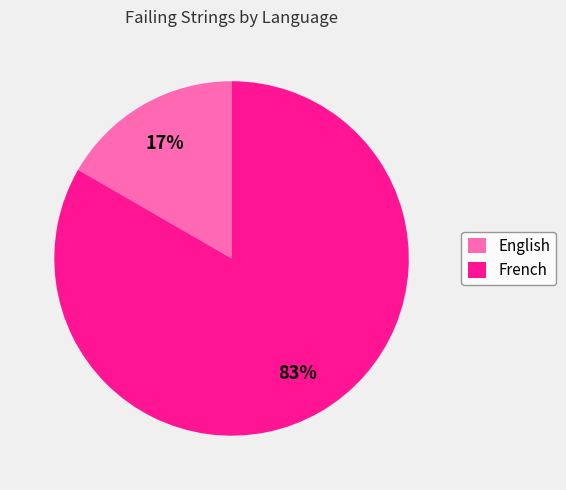

Is the sum of French and English greater than half?

Yes